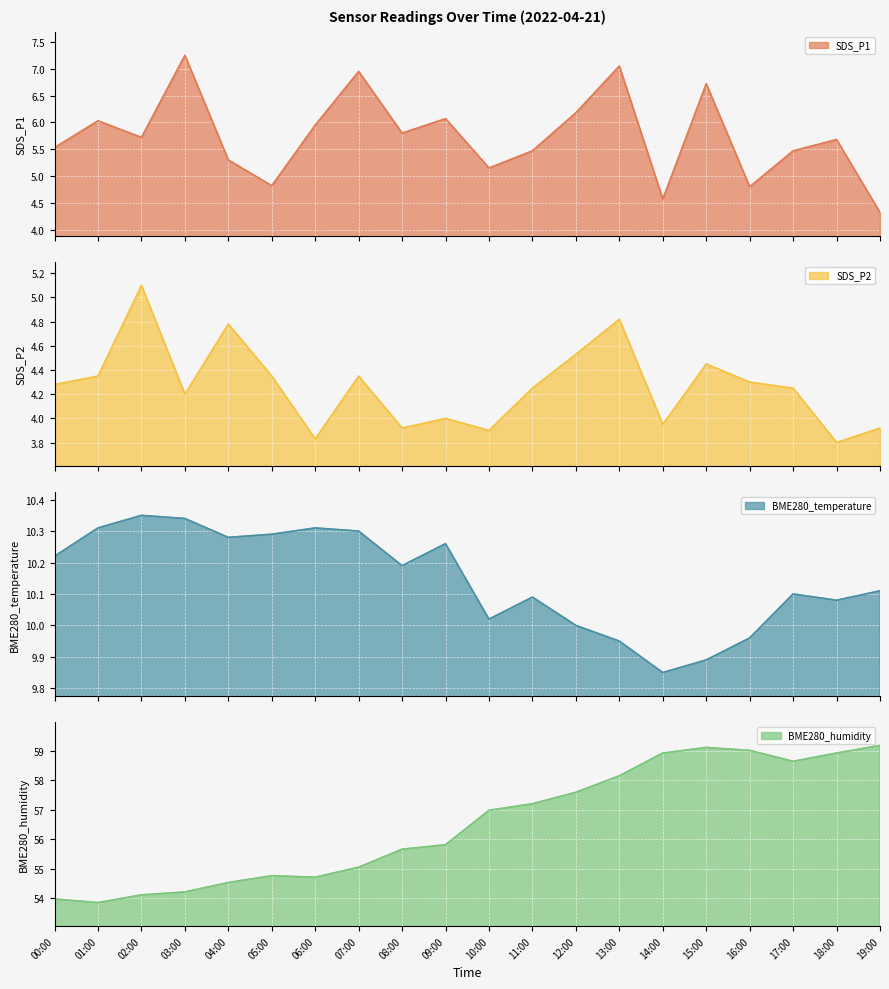

Where is the first local minimum for BME280_humidity?

01:00